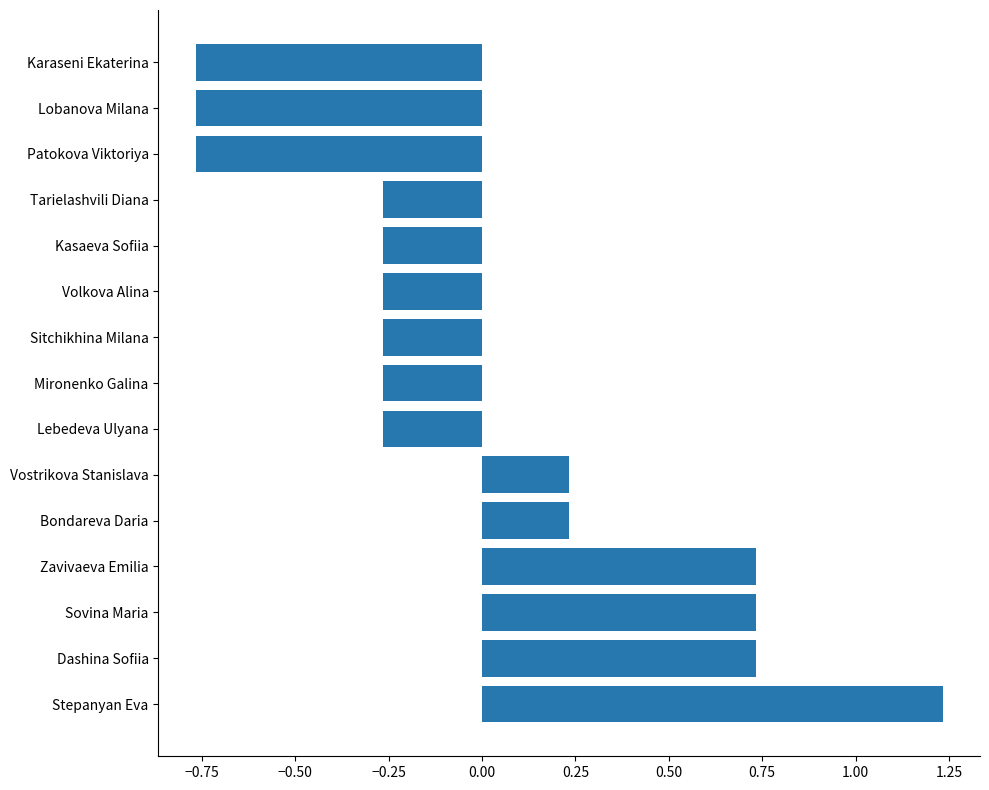

What is the difference between the values at Tarielashvili Diana and Dashina Sofiia?

1.0